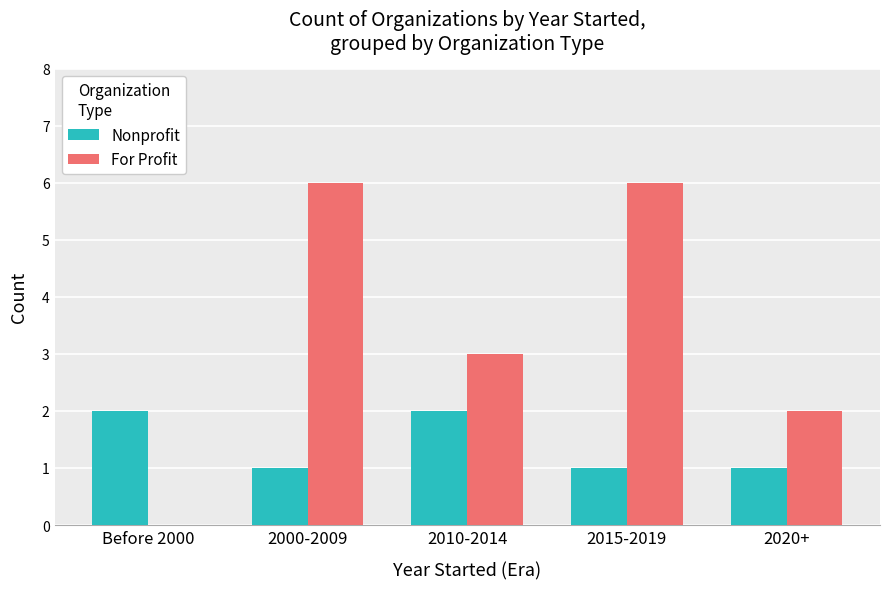

Reading left to right, what are all the values shown in this chart?

Nonprofit: Before 2000=2	2000-2009=1	2010-2014=2	2015-2019=1	2020+=1
For Profit: Before 2000=0	2000-2009=6	2010-2014=3	2015-2019=6	2020+=2